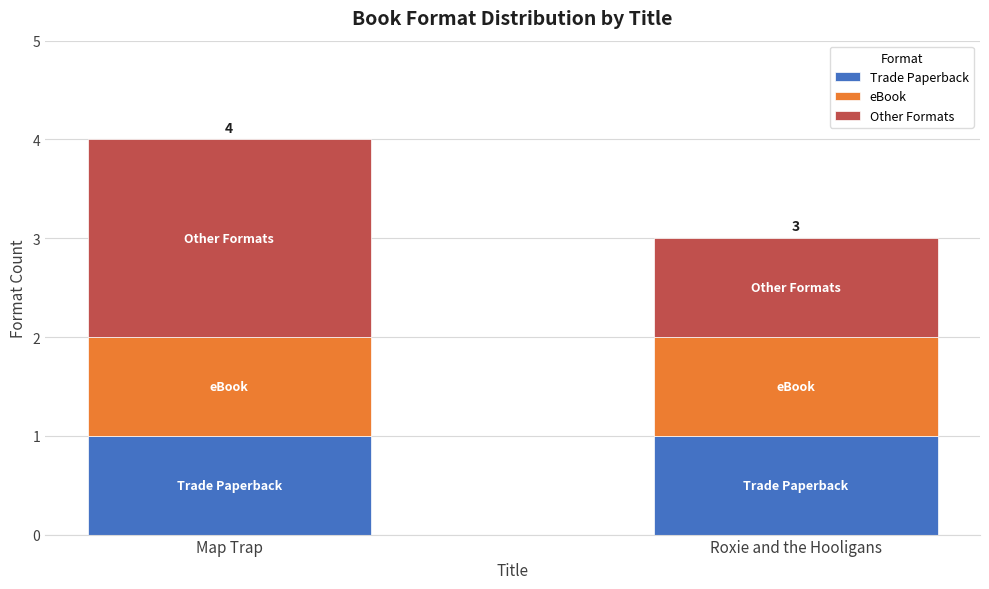

Is it true that Trade Paperback equals 0 at Roxie and the Hooligans?

False